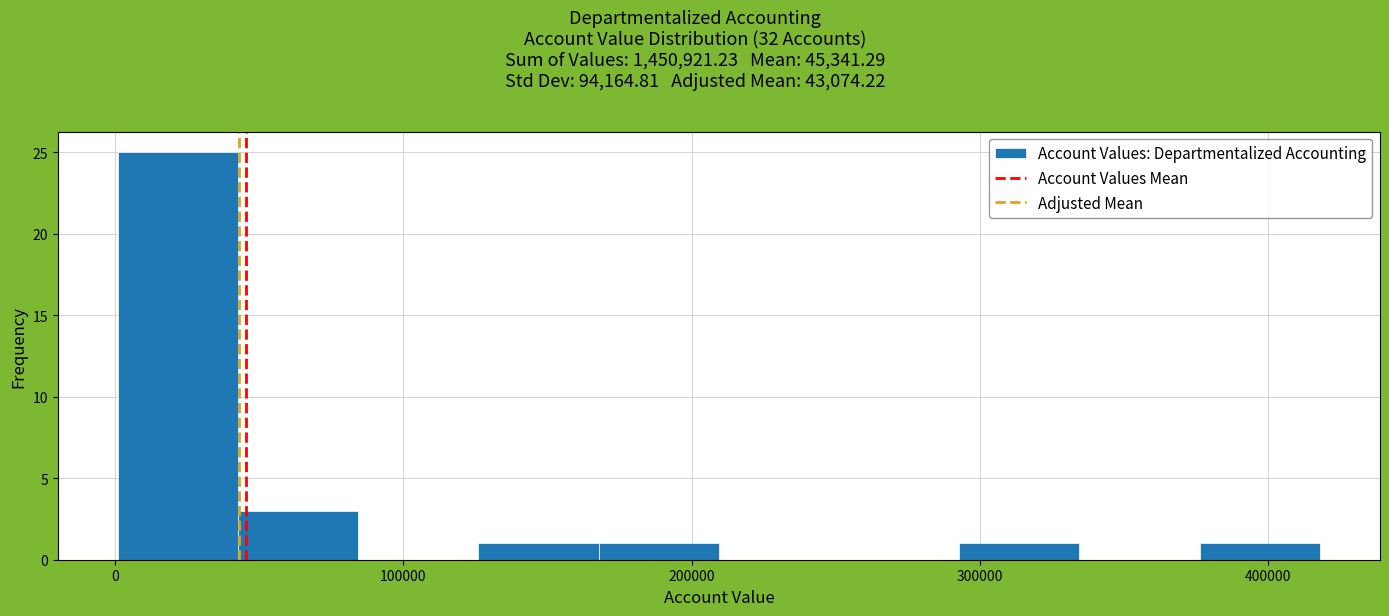

How tall is the bar that spans 380000 to 420000 on the x-axis? Neither the bar edges nor the heights are printed on the chart, so give them approximately, as read against the axes.

1